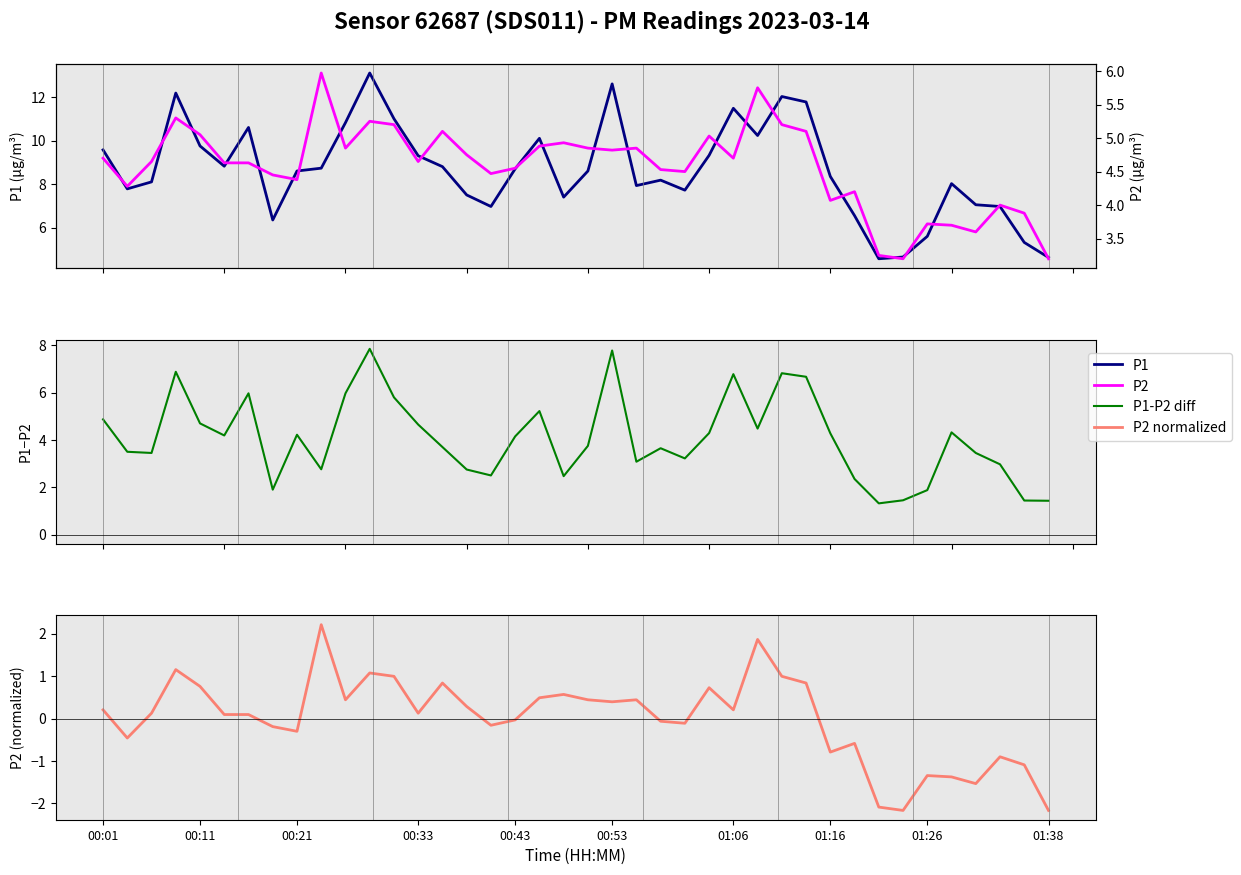

Which series has the largest total across all categories?

P1